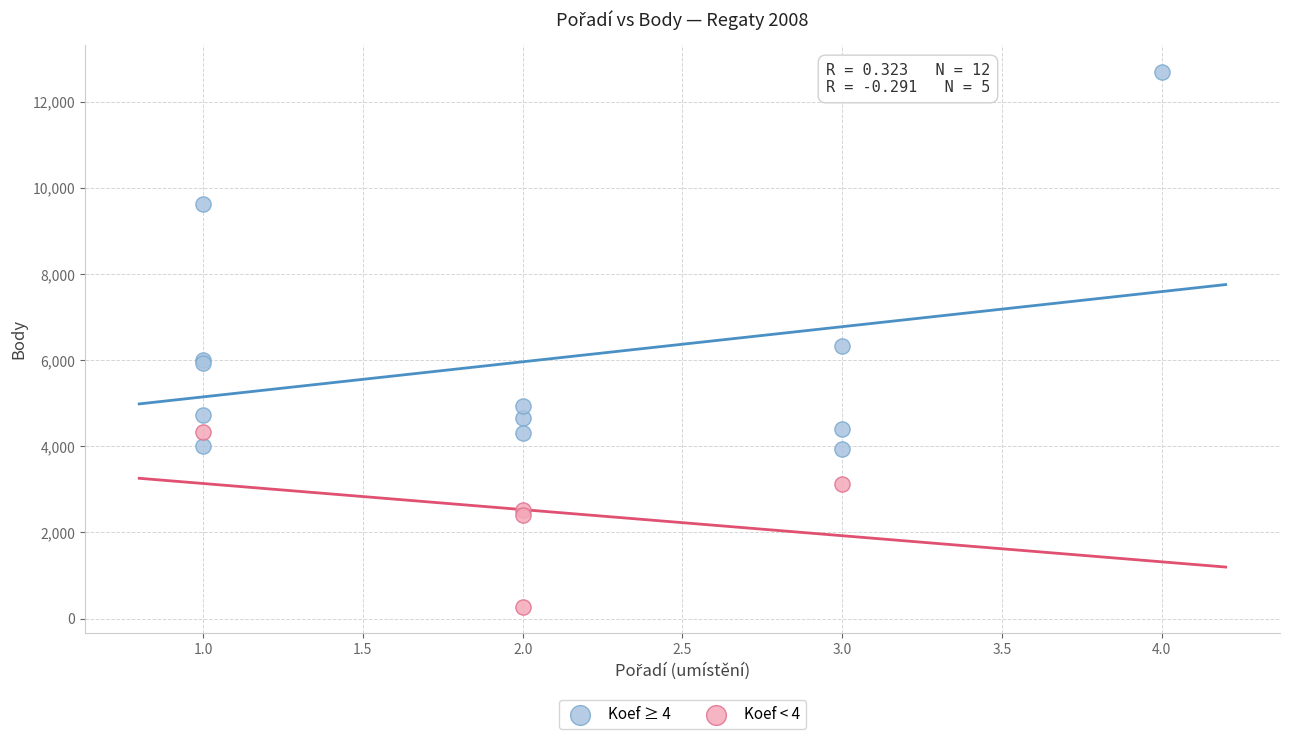

Which series contains the lowest Y value?

Koef < 4